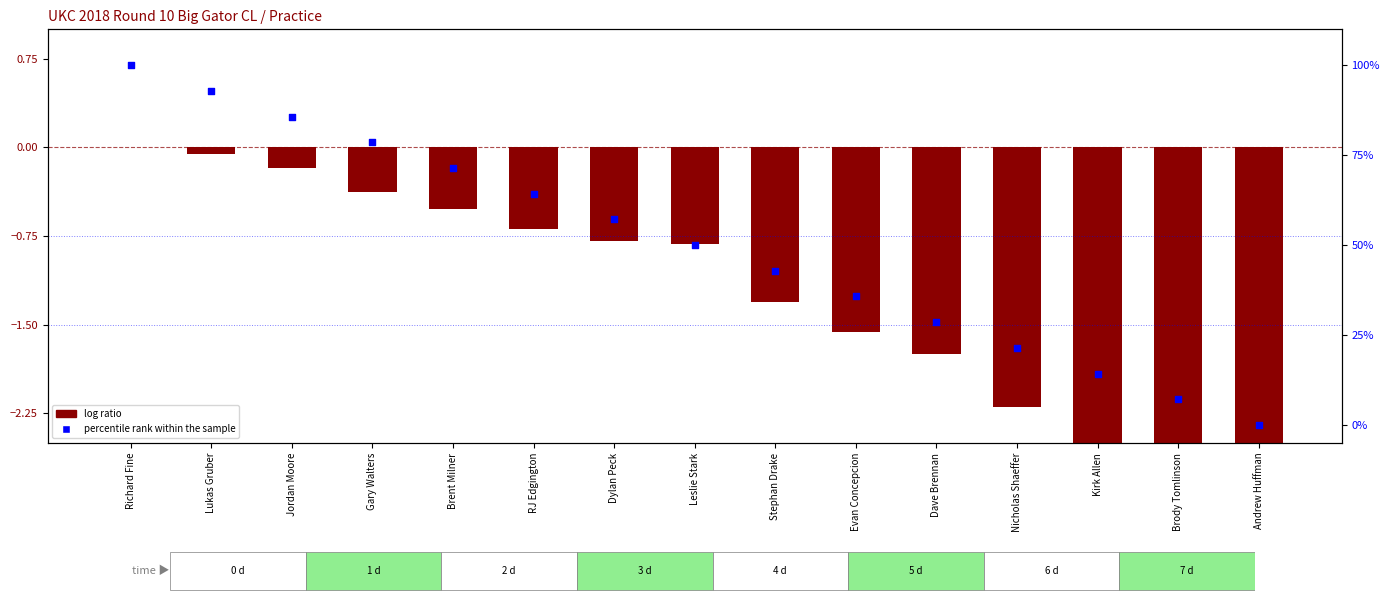

What are all the series names shown in the legend?

log ratio, percentile rank within the sample